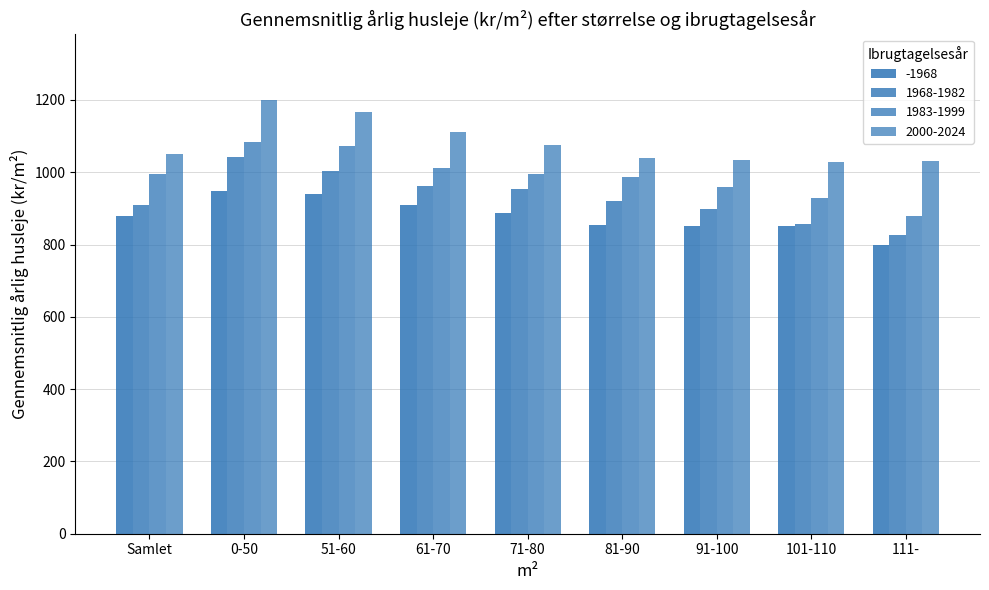

Reading left to right, transcribe all the data shown in this chart.

-1968: 878	948	941	908	887	855	851	851	798
1968-1982: 908	1043	1002	961	953	919	899	856	826
1983-1999: 995	1084	1072	1013	996	988	959	930	879
2000-2024: 1050	1201	1166	1110	1076	1040	1035	1027	1030